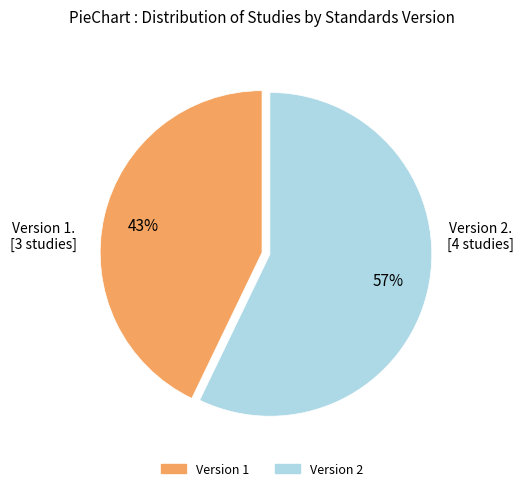

Which category has the biggest portion of the pie?

Version 2